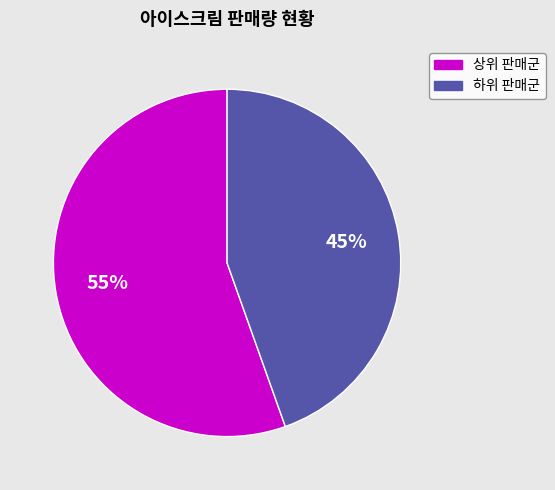

To the nearest percent, what is the average slice percentage?

50%